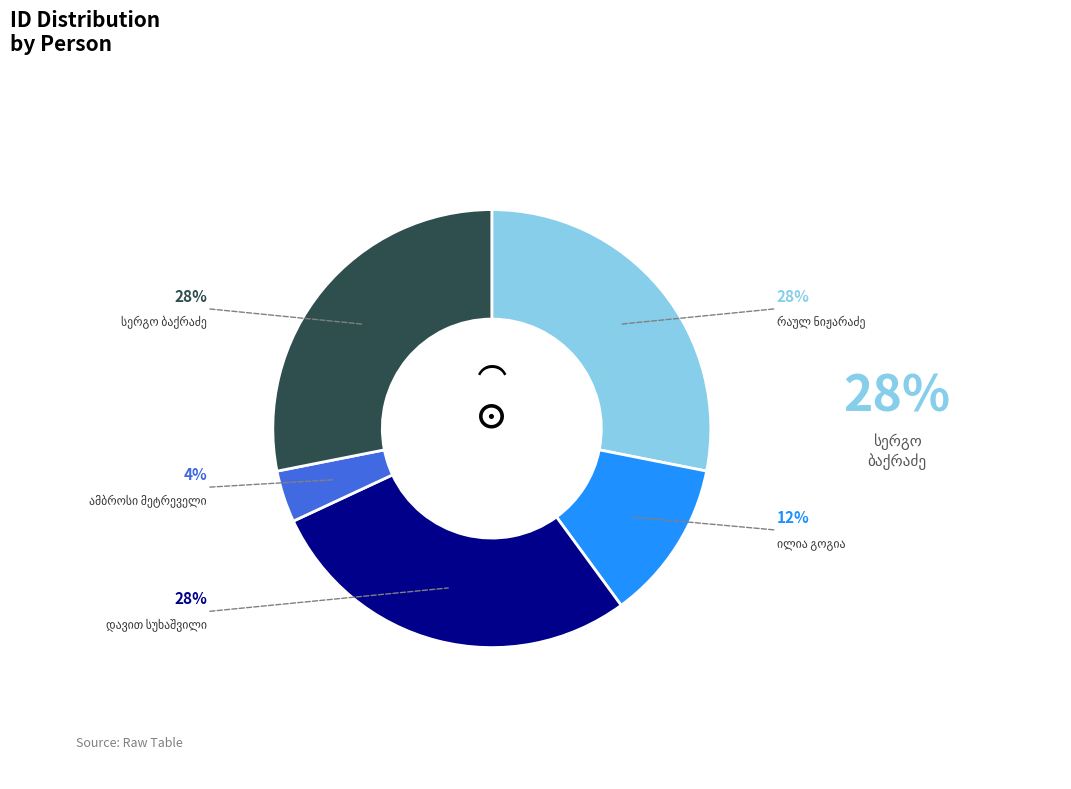

To the nearest percent, what portion does რაულ ფარნაოზის ძე ნიჟარაძე represent?

28%